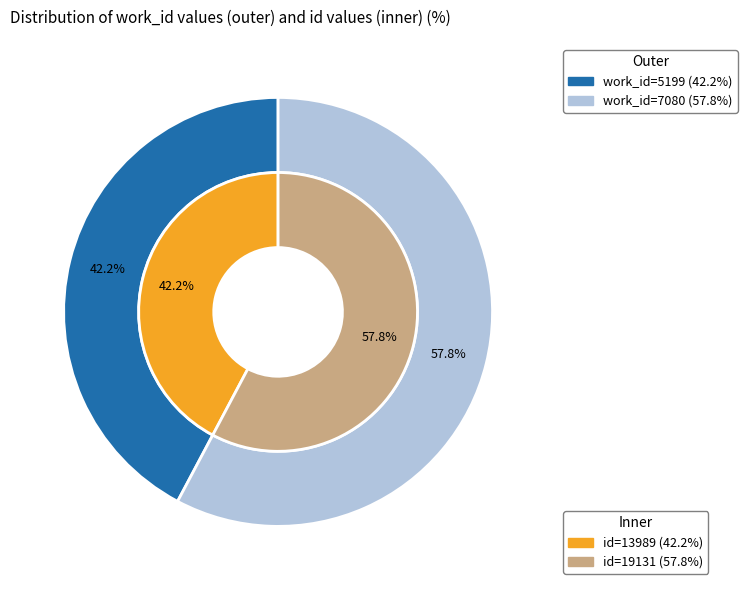

Between 7080 and 5199, which is larger?

7080